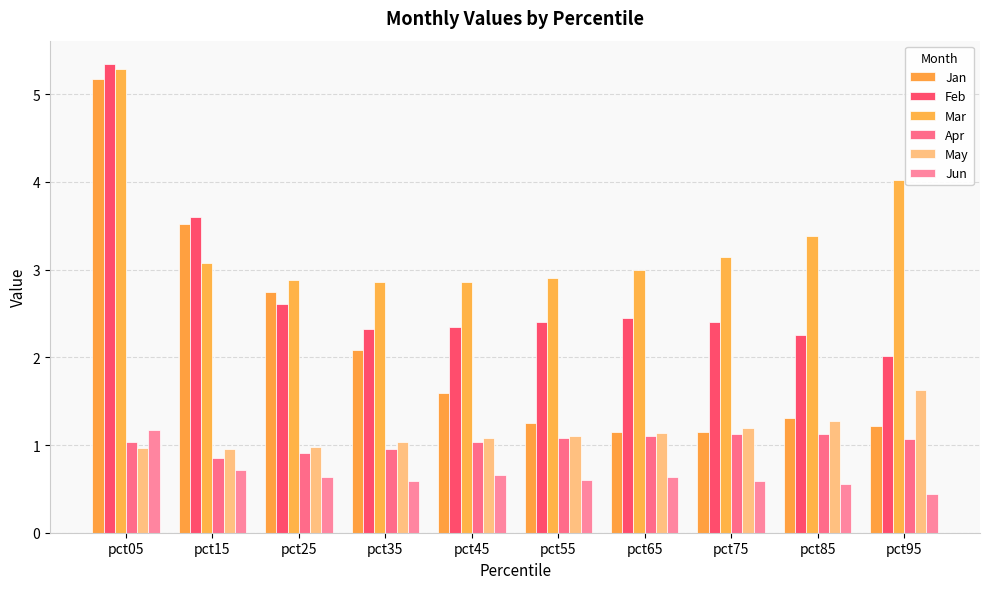

How many categories are shown in the chart?

10